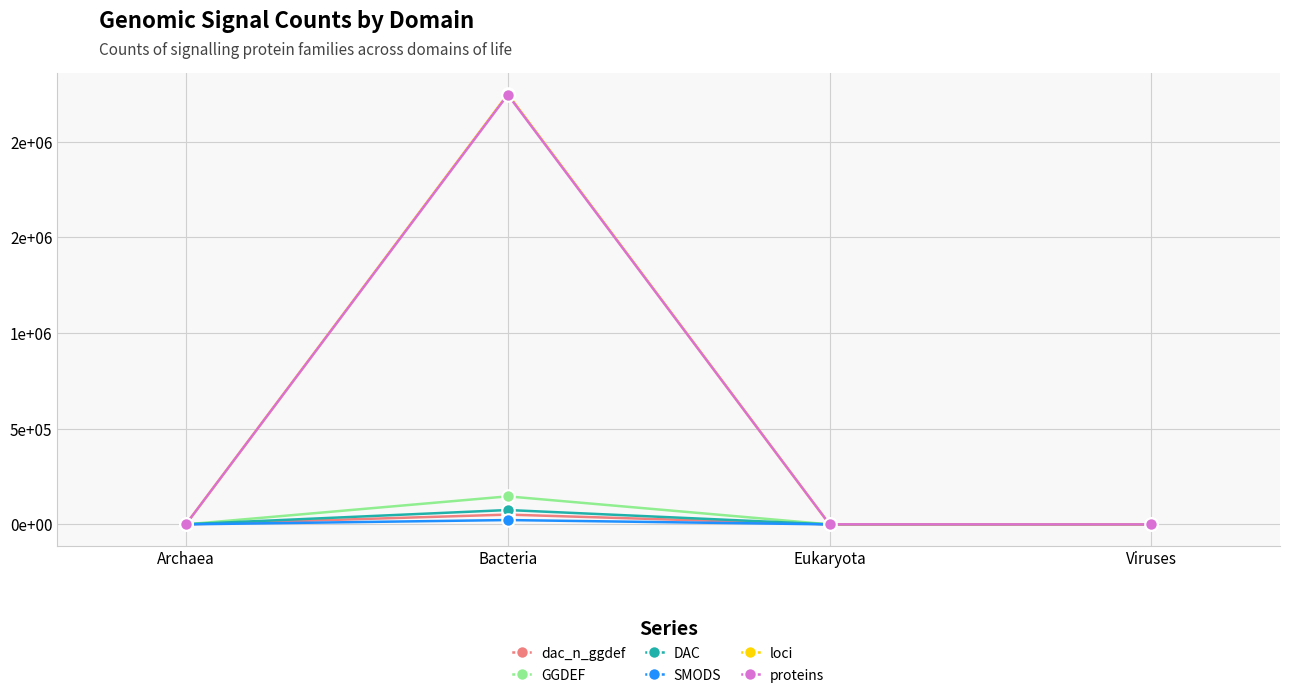

Where do SMODS and GGDEF first cross each other?

Archaea and Bacteria